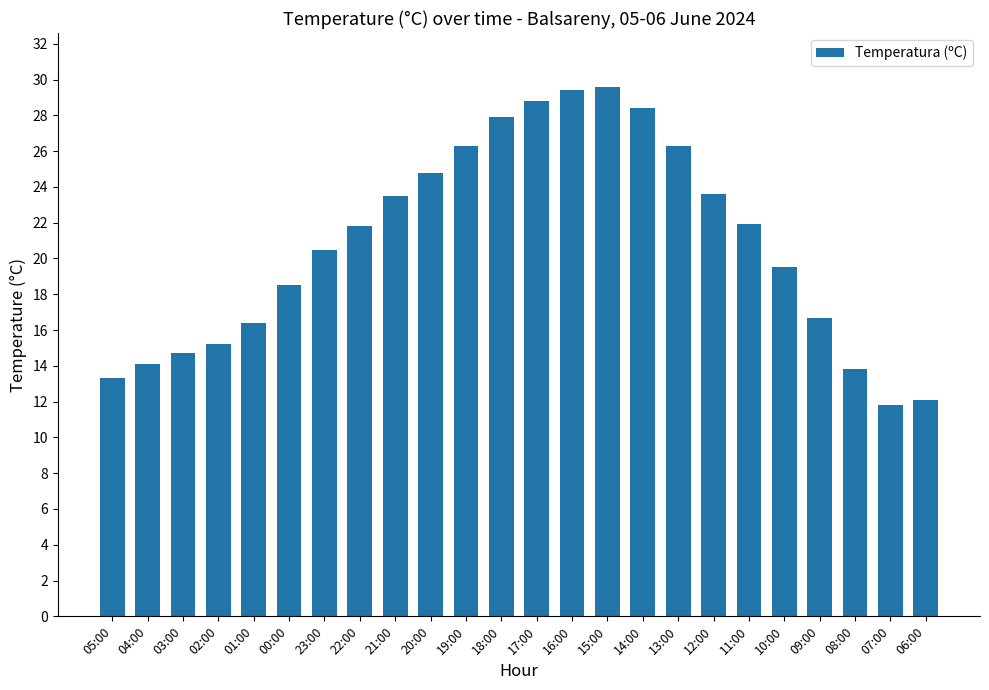

Which label corresponds to the smallest value in the chart?

07:00